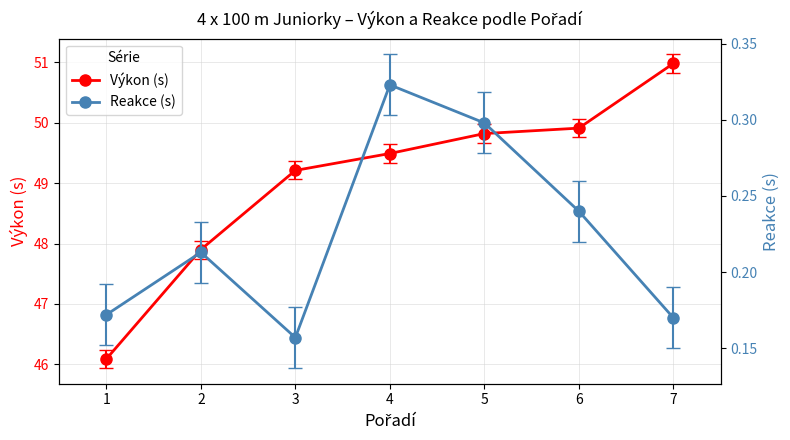

Between 1 and 5, which series saw the biggest shift?

Výkon (s)